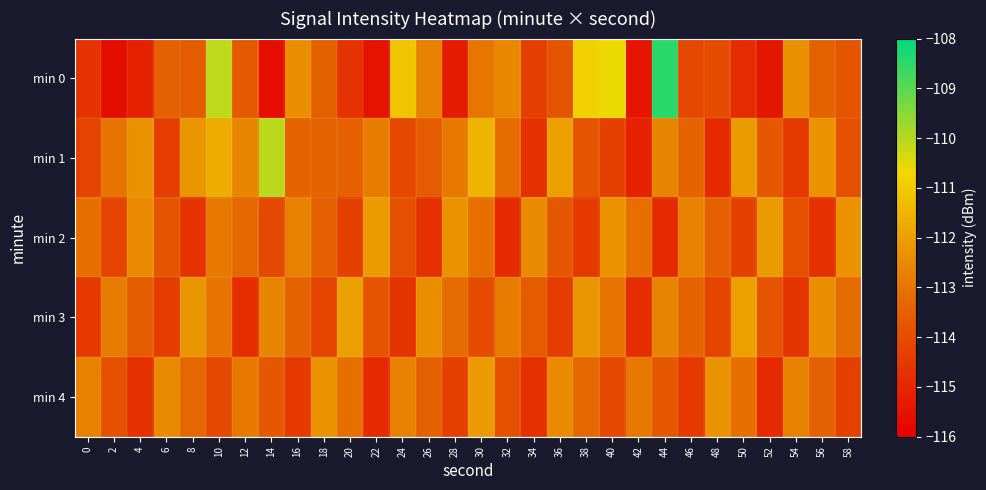

List the series in order of their peak value, lowest first.

min 2, min 4, min 3, min 1, min 0